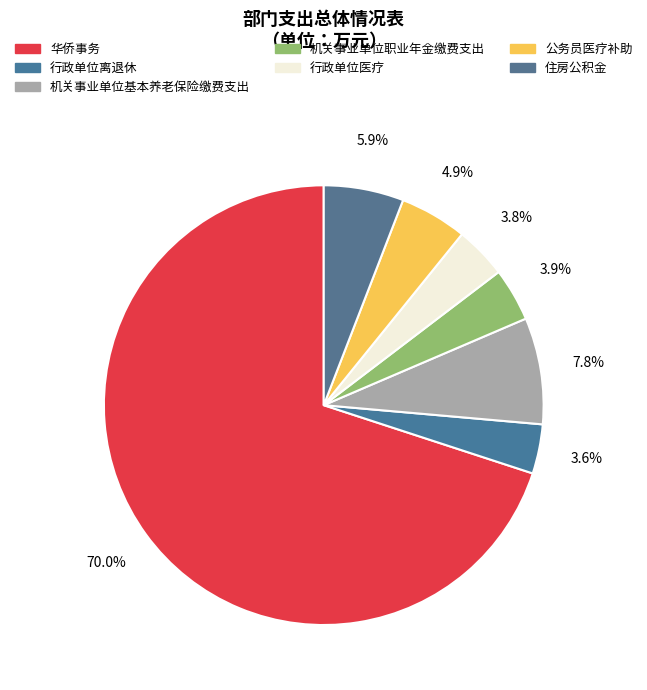

Do 住房公积金 and 行政单位医疗 together represent more than half of the pie?

No